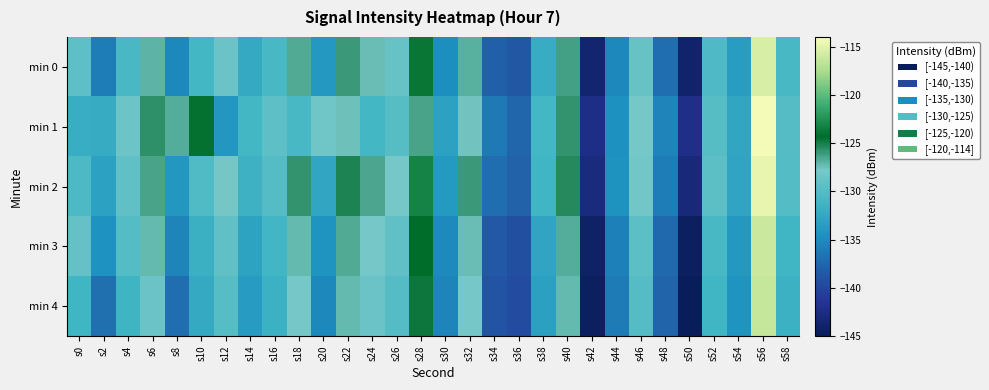

Between s24 and s50, which series saw the biggest shift?

min 0